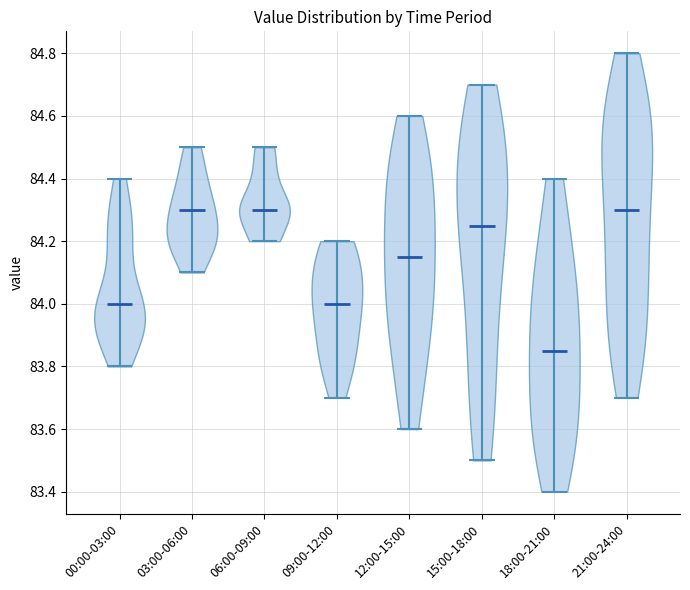

Reading left to right, read every violin against the y-axis: where its median line is, and the lowest and highest points it reaches. The values are not printed on the chart, so give them approximately, as read against the axis.

00:00-03:00: median line 84.00, lowest point 83.80, highest point 84.40
03:00-06:00: median line 84.30, lowest point 84.10, highest point 84.50
06:00-09:00: median line 84.30, lowest point 84.20, highest point 84.50
09:00-12:00: median line 84.00, lowest point 83.70, highest point 84.20
12:00-15:00: median line 84.16, lowest point 83.60, highest point 84.60
15:00-18:00: median line 84.26, lowest point 83.50, highest point 84.70
18:00-21:00: median line 83.86, lowest point 83.40, highest point 84.40
21:00-24:00: median line 84.30, lowest point 83.70, highest point 84.80